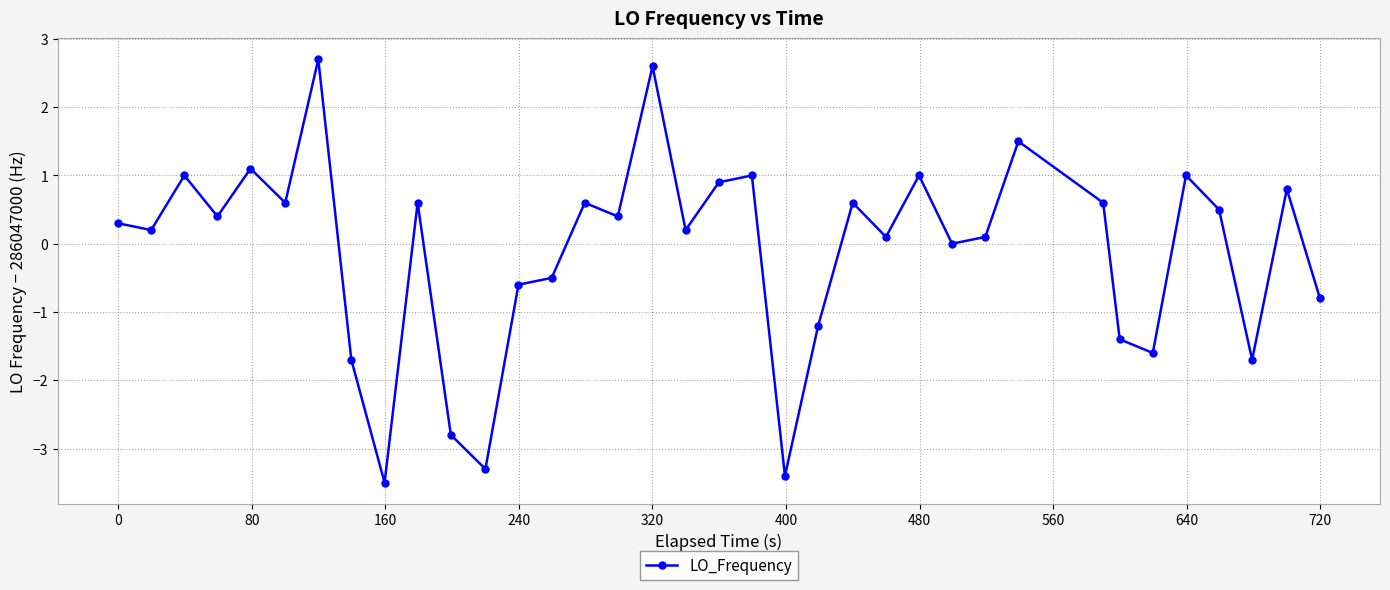

Reading left to right, extract all data points from this chart.

0.3	0.2	1.0	0.4	1.1	0.6	2.7	-1.7	-3.5	0.6	-2.8	-3.3	-0.6	-0.5	0.6	0.4	2.6	0.2	0.9	1.0	-3.4	-1.2	0.6	0.1	1.0	0.0	0.1	1.5	0.6	-1.4	-1.6	1.0	0.5	-1.7	0.8	-0.8